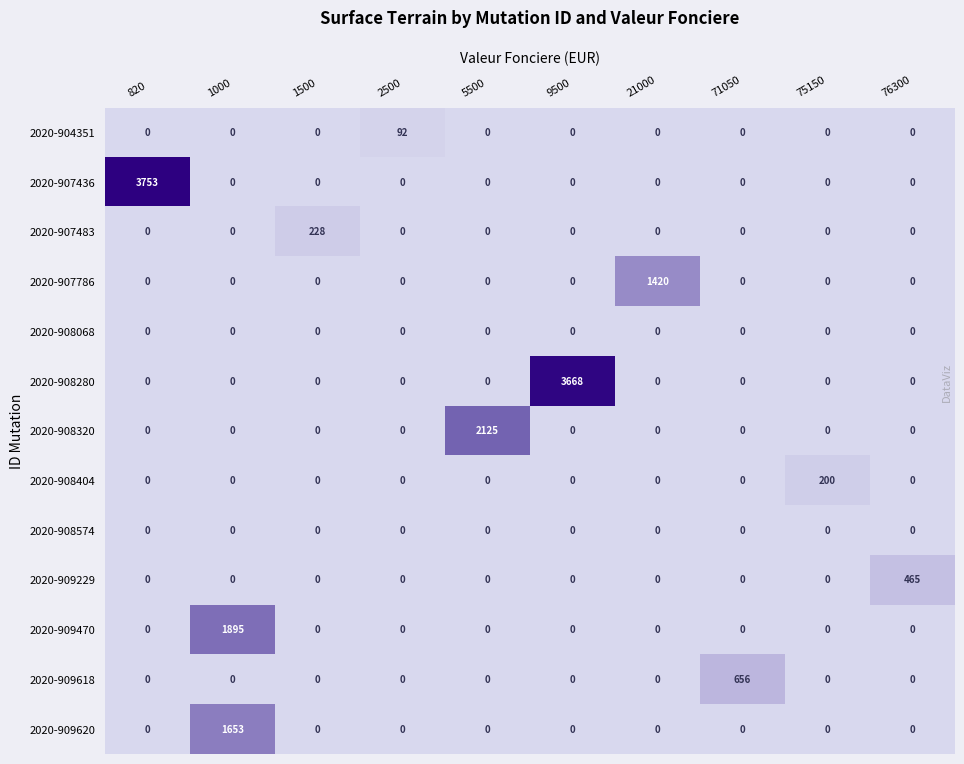

How many values in the 2020-909470 series exceed 0?

1